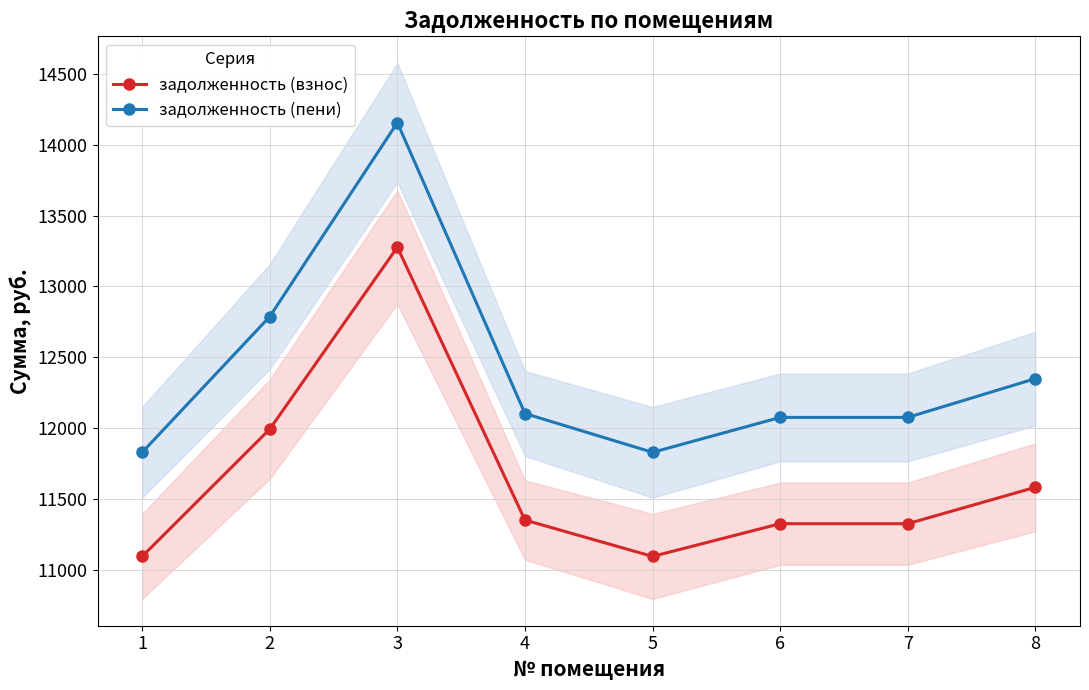

What is the maximum value shown in the chart?

14156.0